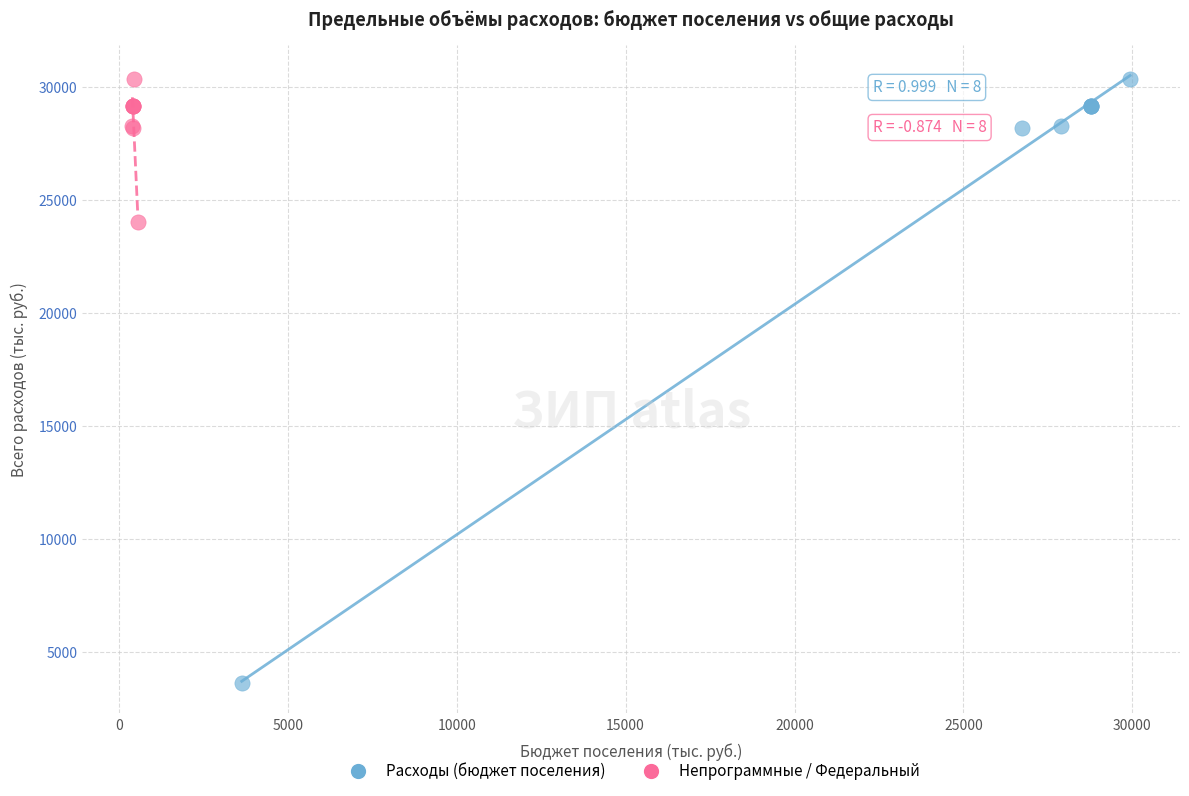

Which series has the largest Y range (max minus min)?

Расходы (бюджет поселения)